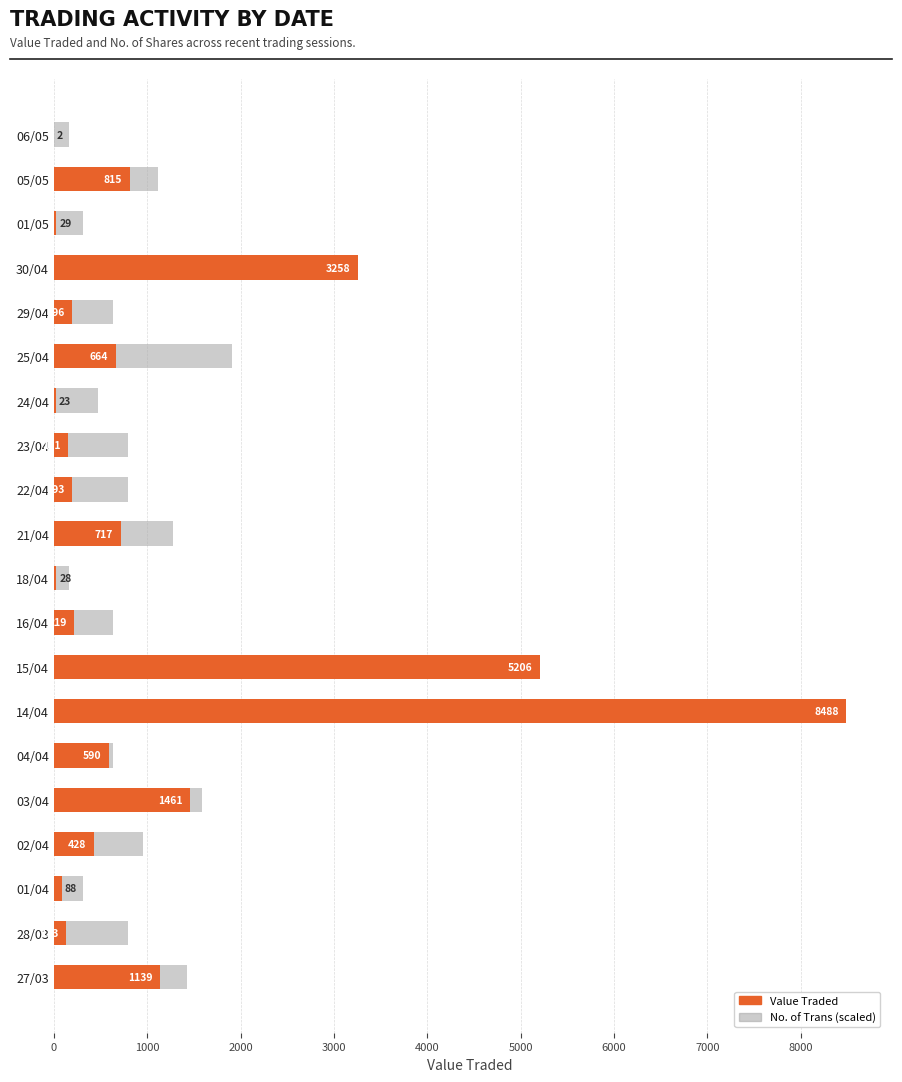

What are all the series names shown in the legend?

Value Traded, No. of Trans (scaled)